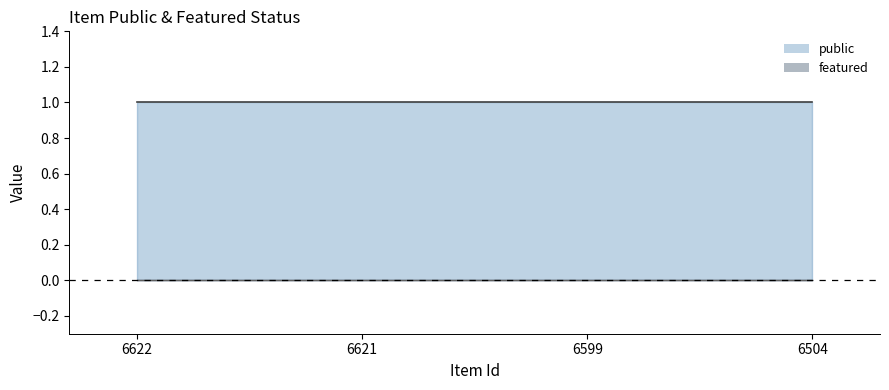

Reading left to right, list all the values displayed in this chart.

public: 6622=1	6621=1	6599=1	6504=1
featured: 6622=0	6621=0	6599=0	6504=0